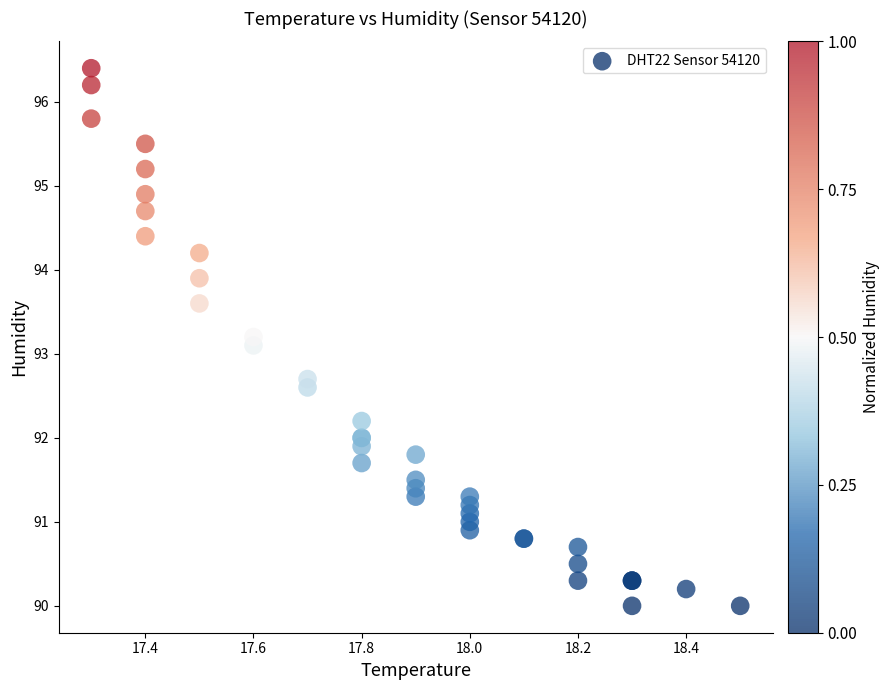

What Y value in the scatter plot is closest to 93?

93.1